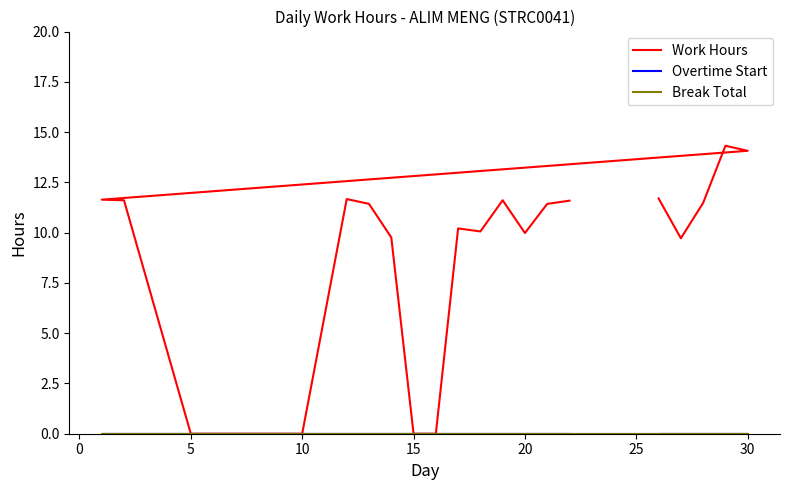

Is this an area chart (filled region under the line)?

No